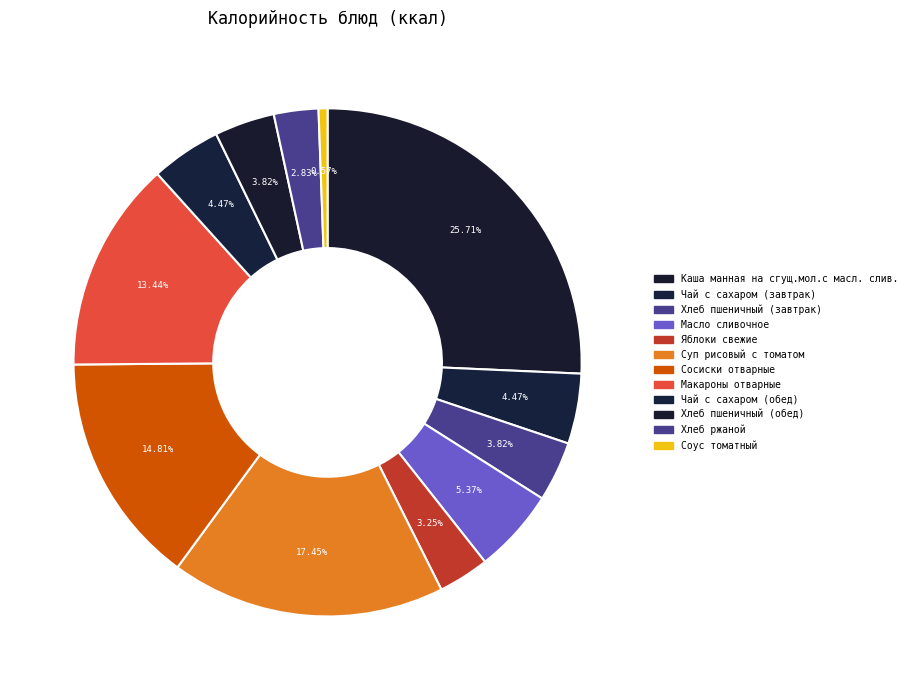

How many segments does this pie chart have?

12